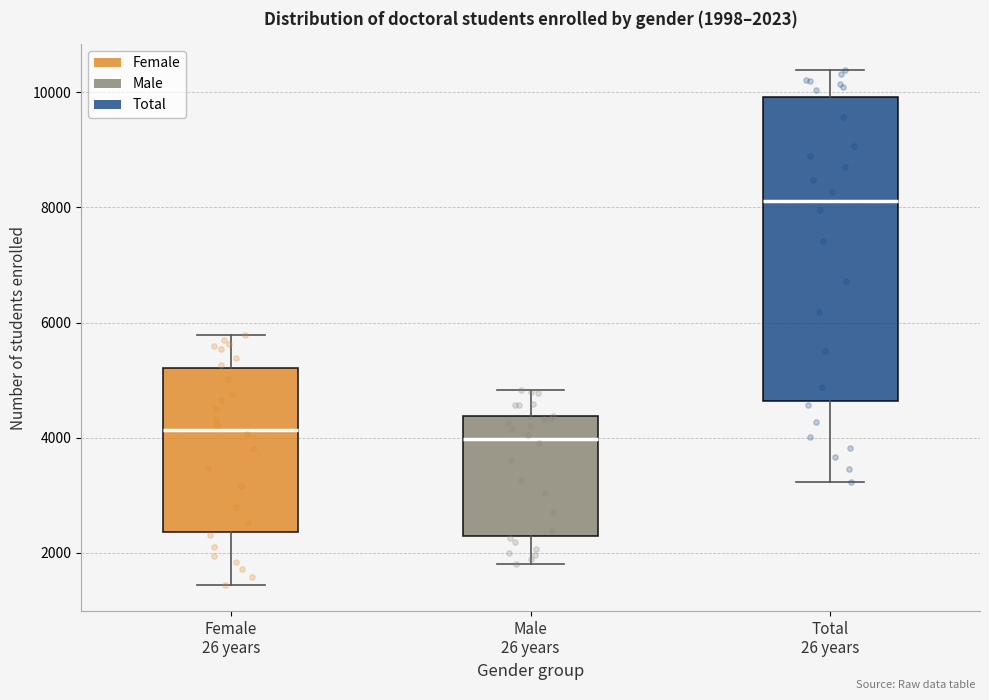

Which box is the tallest, from its lower edge to its upper edge?

Total 26 years